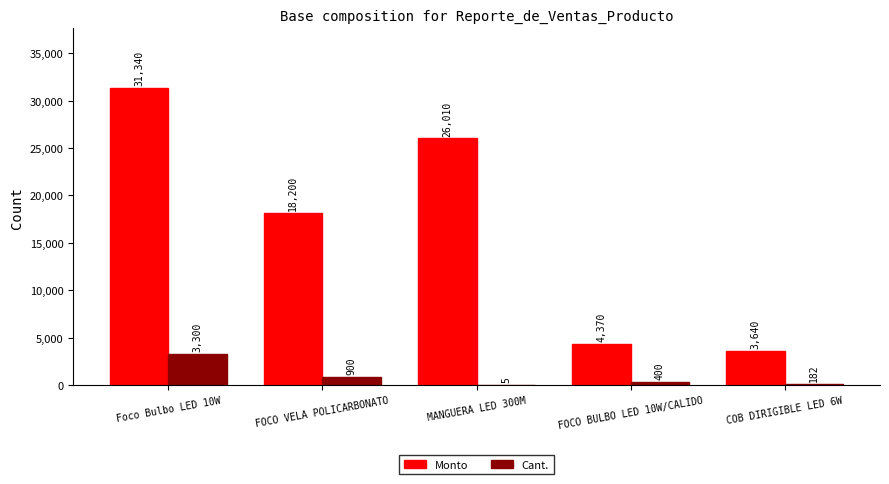

Reading left to right, list all the values displayed in this chart.

Monto: Foco Bulbo LED 10W=31340	FOCO VELA POLICARBONATO=18200	MANGUERA LED 300M=26010	FOCO BULBO LED 10W/CALIDO=4370	COB DIRIGIBLE LED 6W=3640
Cant.: Foco Bulbo LED 10W=3300	FOCO VELA POLICARBONATO=900	MANGUERA LED 300M=5	FOCO BULBO LED 10W/CALIDO=400	COB DIRIGIBLE LED 6W=182